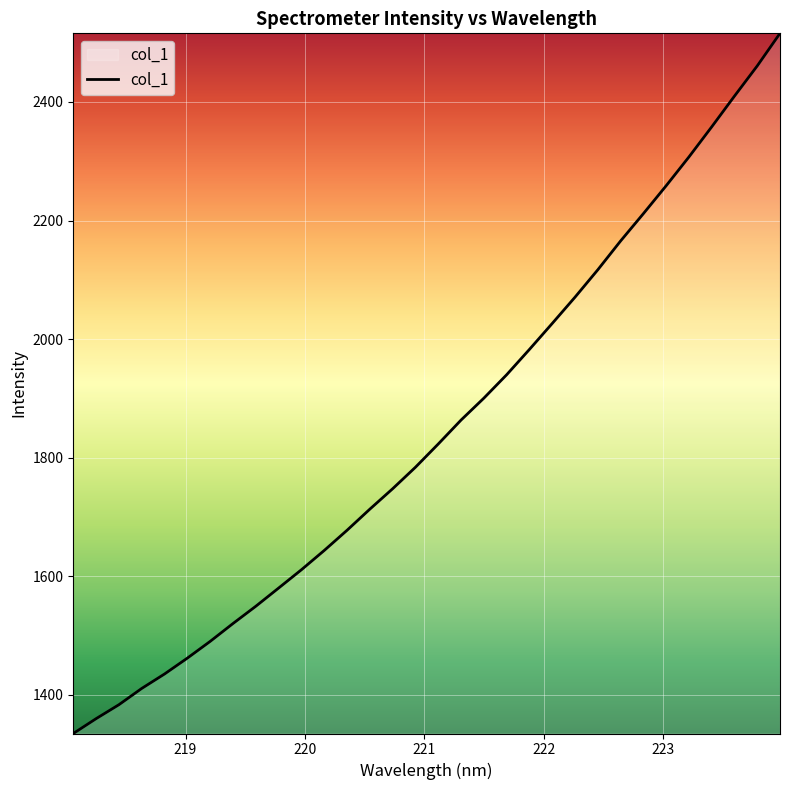

What is the minimum value shown in the chart?

1334.9